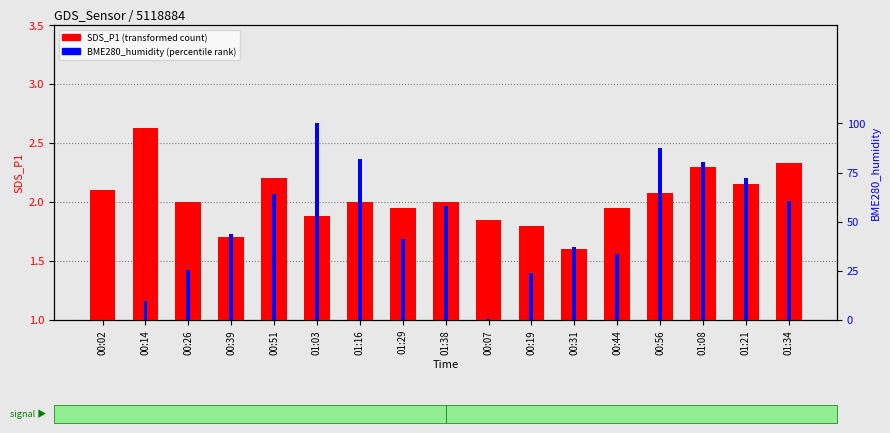

What position from the right is 00:39?

14